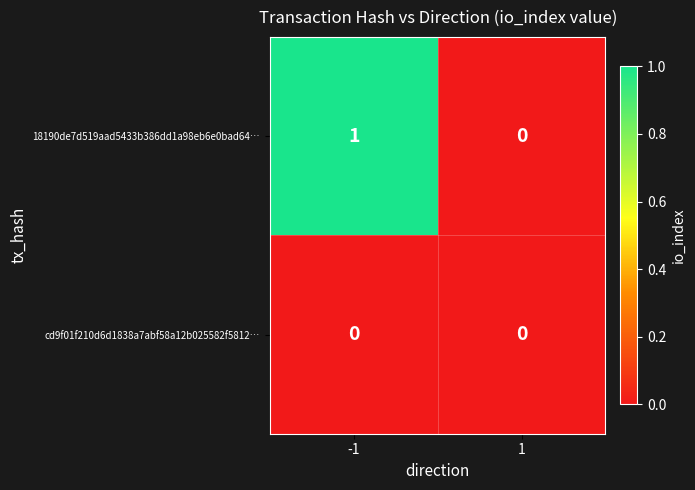

Rank the series by their maximum value, from lowest to highest.

cd9f01f210d6d1838a7abf58a12b025582f5812…, 18190de7d519aad5433b386dd1a98eb6e0bad64…